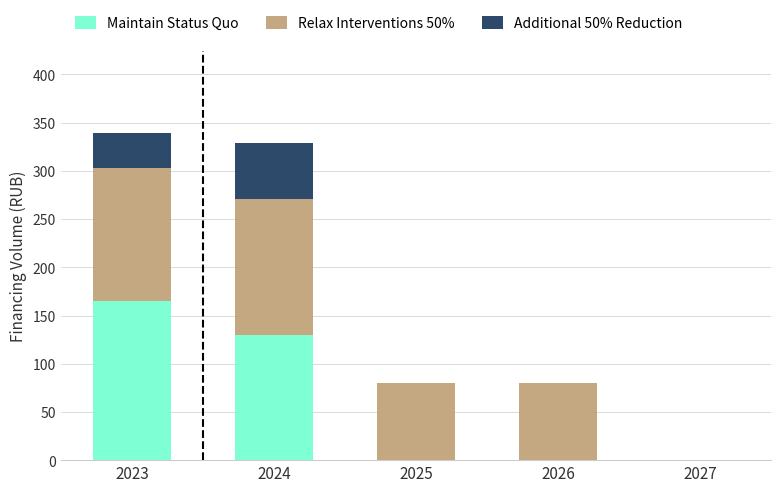

True or false: Maintain Status Quo has a value of 164.6 at 2023.

True